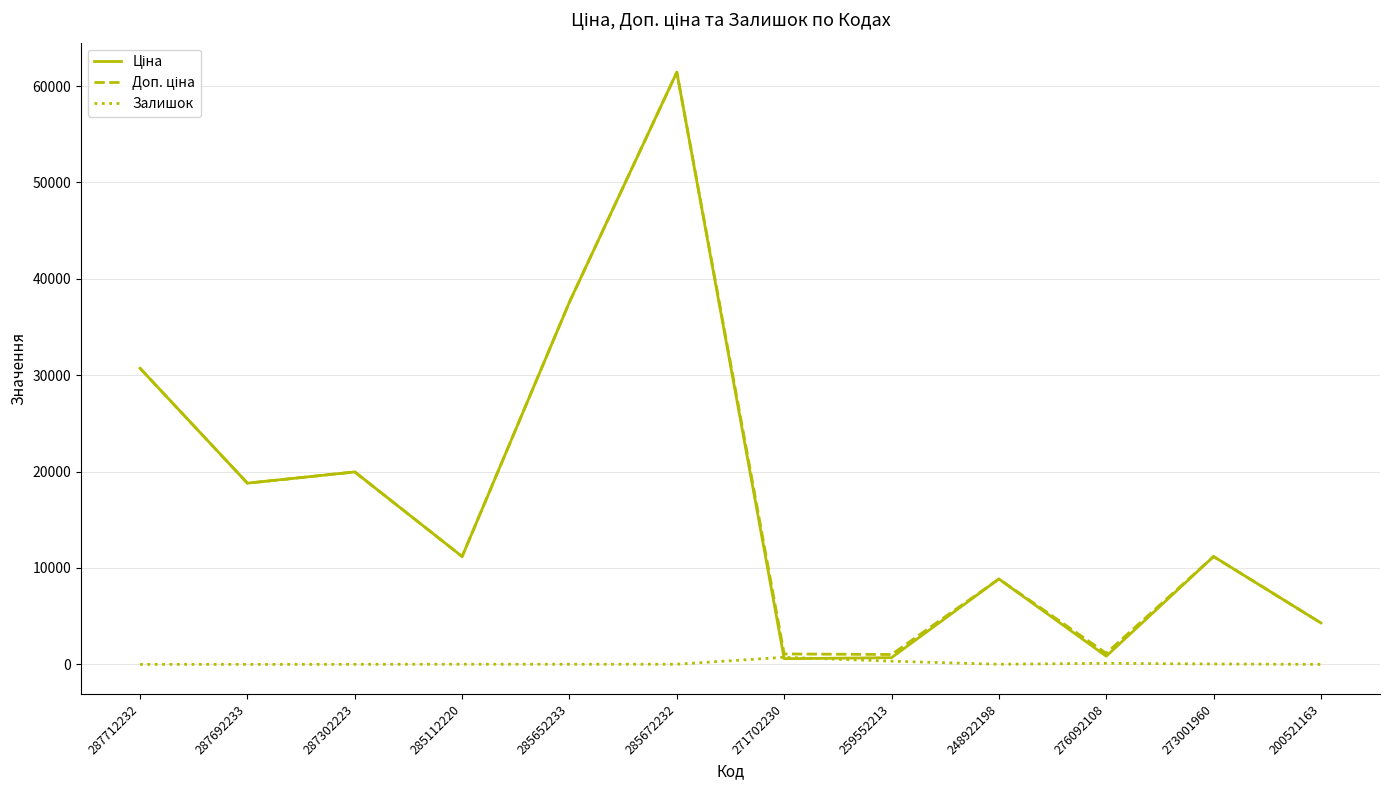

At which category does the chart reach its peak across all series?

285672232